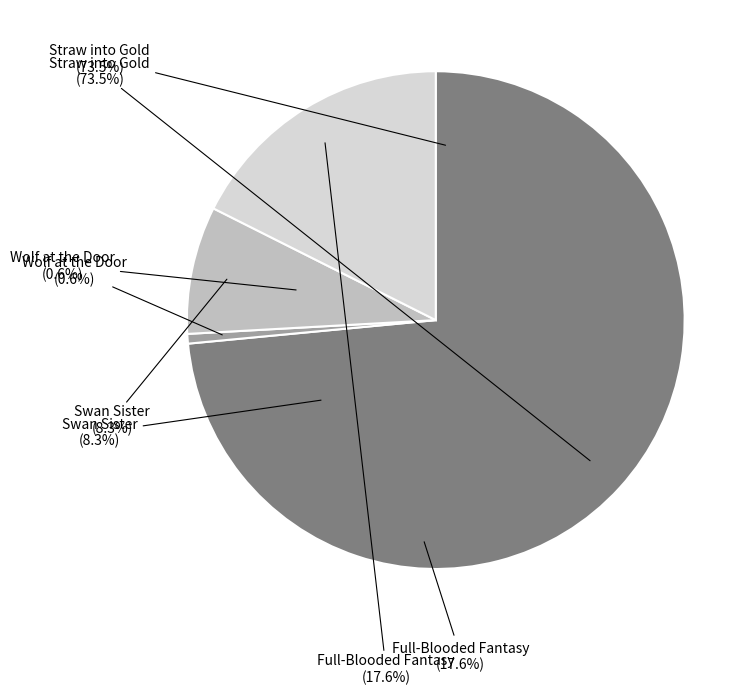

True or false: Straw into Gold accounts for 67% of the total.

False